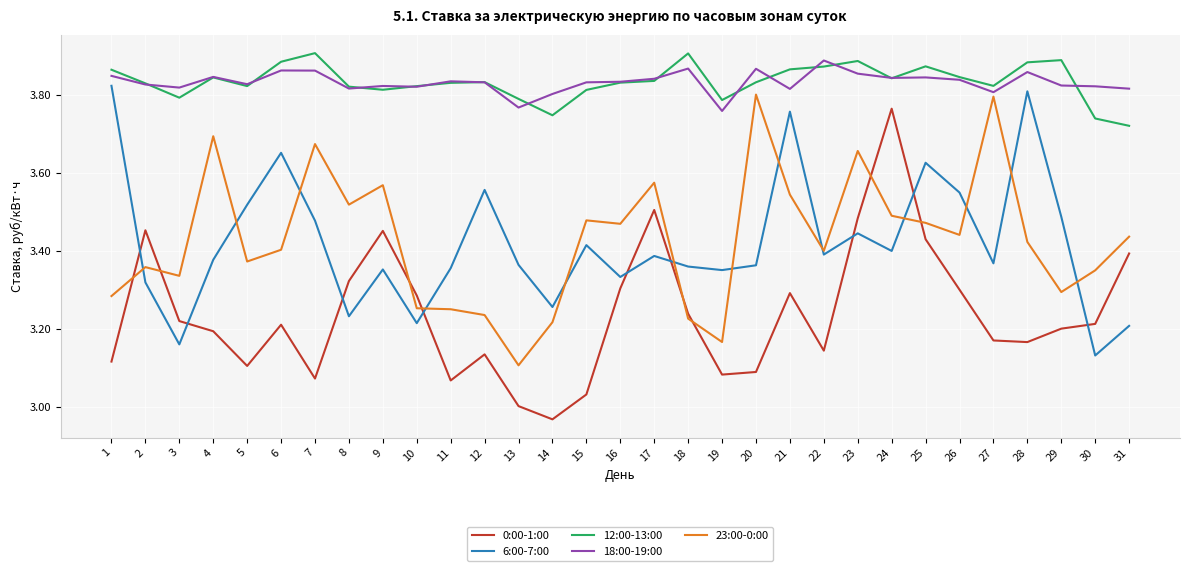

What is the total value across all series at 19?

17.1